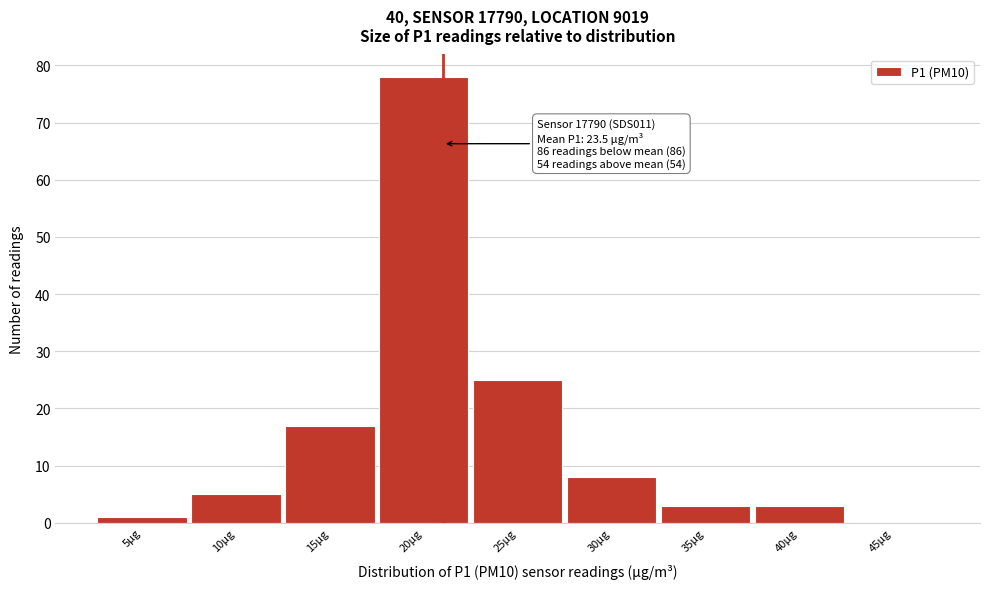

Reading left to right, list all the values displayed in this chart.

5µg=1	10µg=5	15µg=17	20µg=78	25µg=25	30µg=8	35µg=3	40µg=3	45µg=0